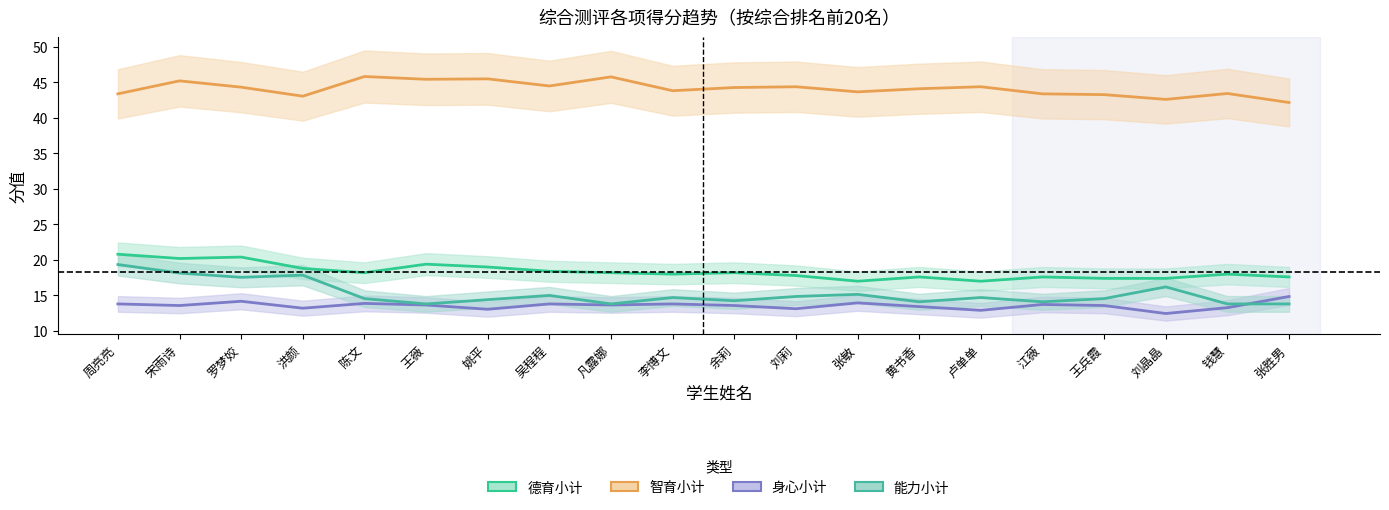

Which series has the largest range (max minus min)?

能力小计